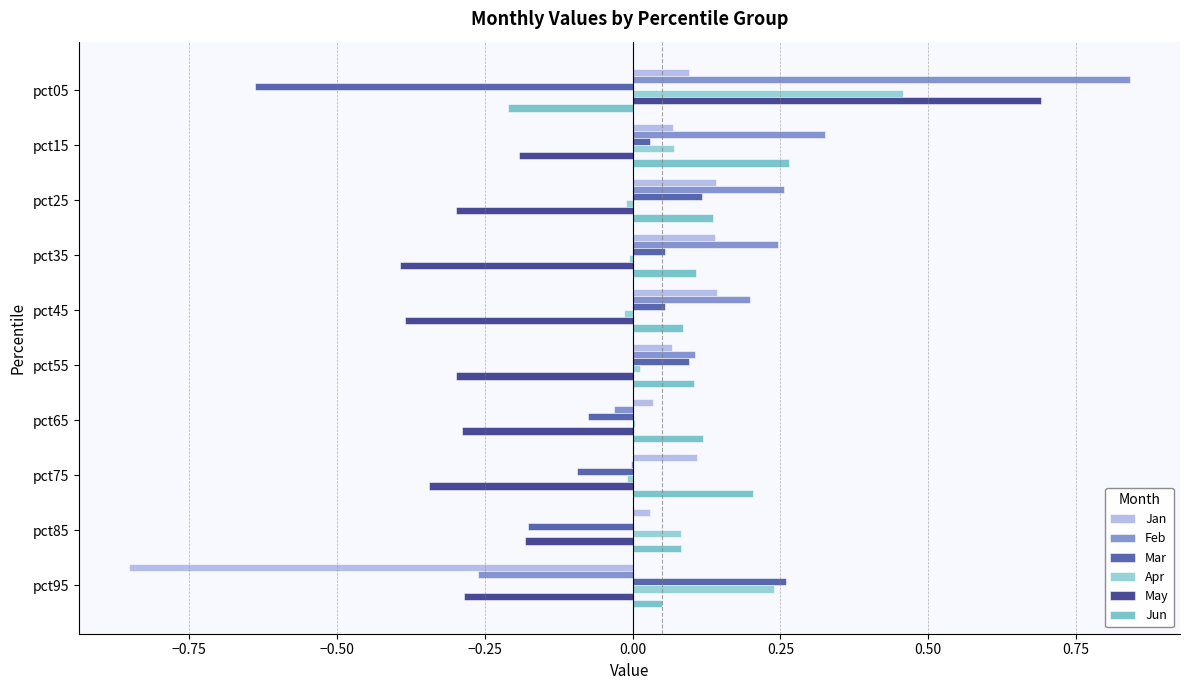

What is the smallest value displayed?

-0.9